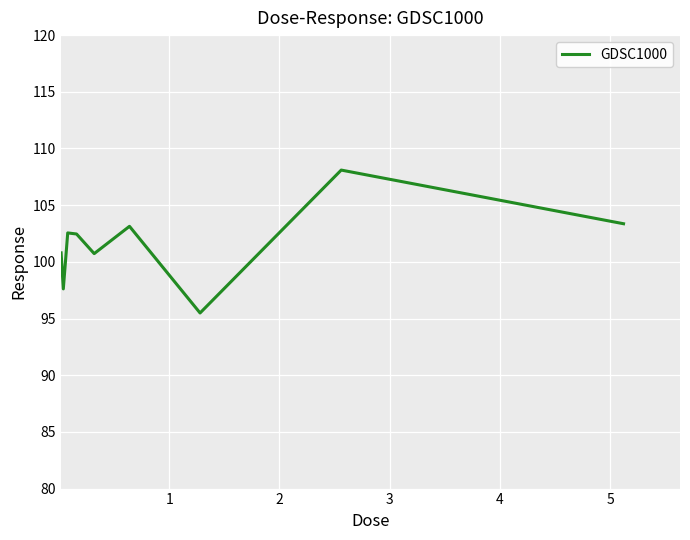

What is the difference between the maximum and minimum values?

12.6